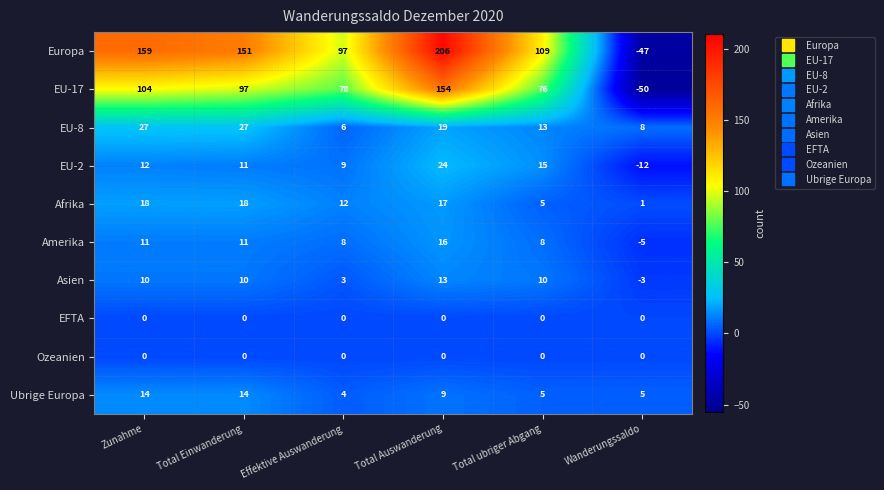

Between Effektive Auswanderung and Total ubriger Abgang, which series saw the biggest shift?

Europa